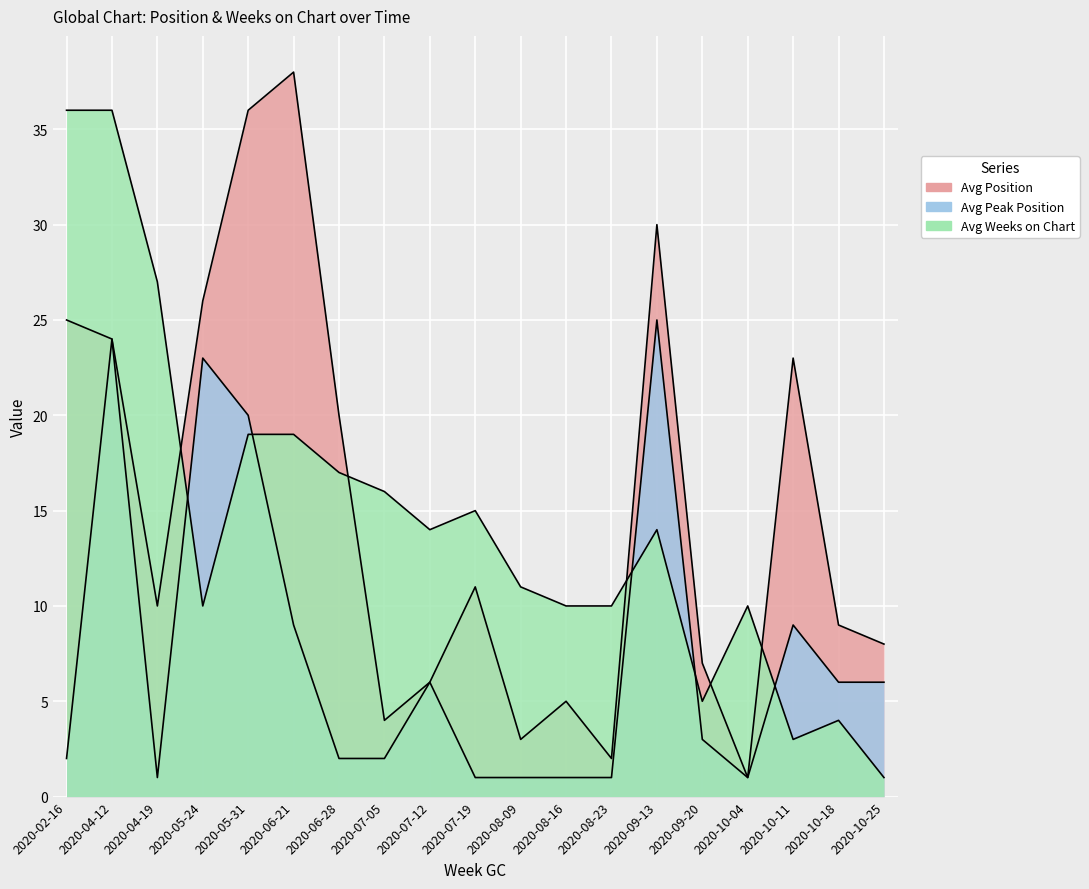

What is the approximate value of Avg Weeks on Chart at 2020-05-31, to the nearest 5?

20